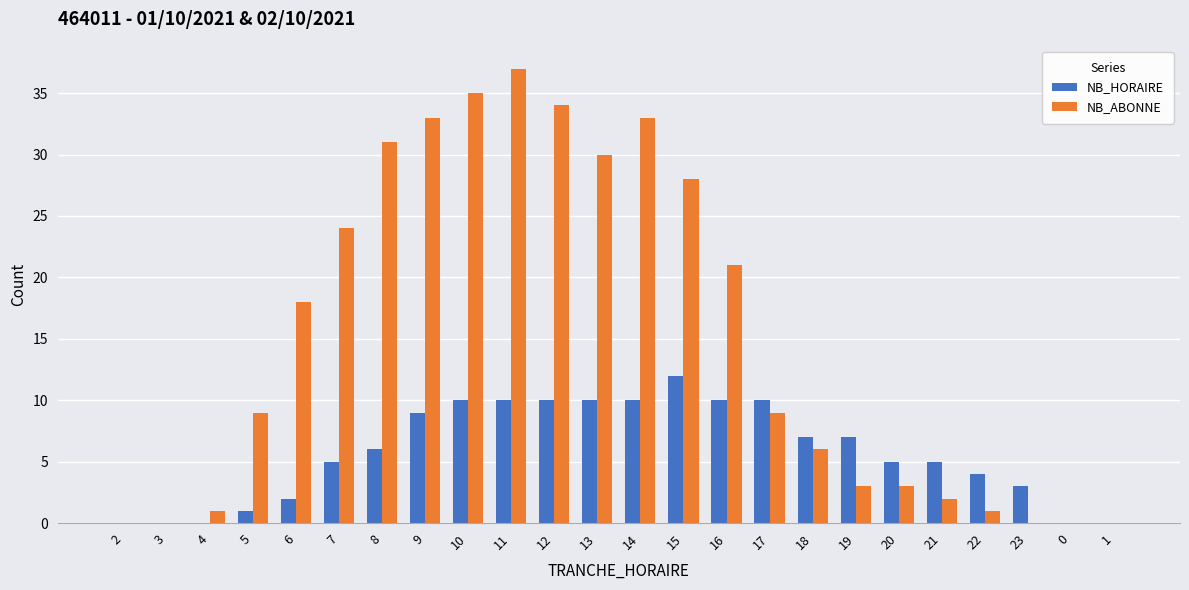

What is the sum of the NB_HORAIRE values at 13 and 1?

10